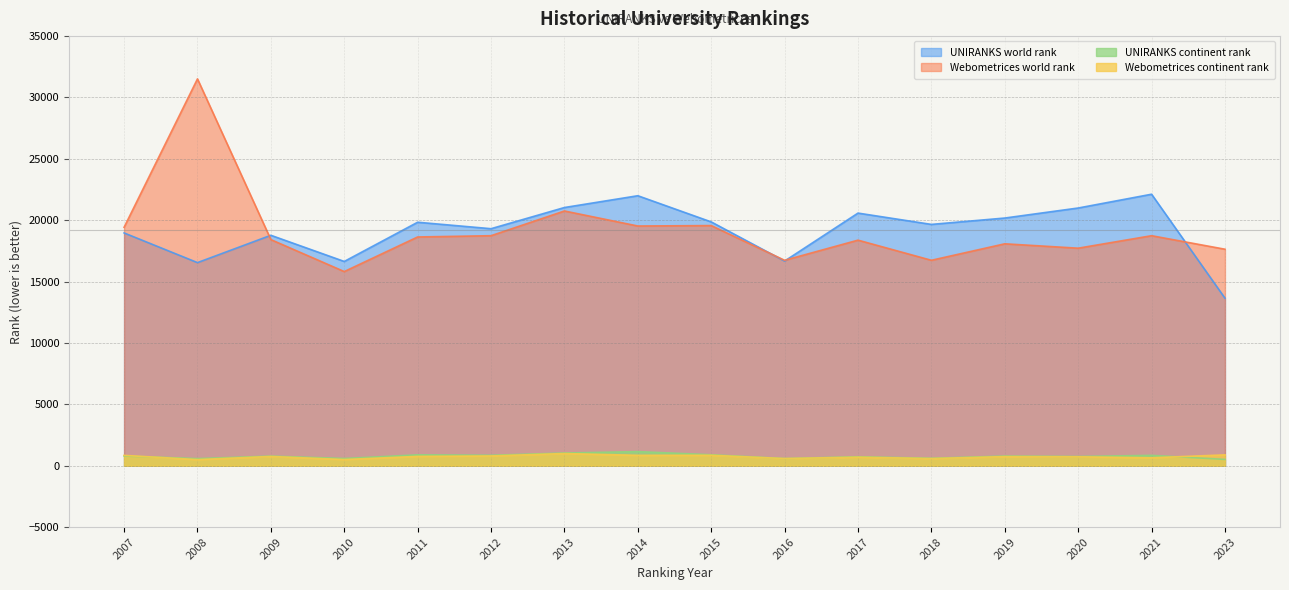

At which category is the sum across all series the highest?

2008